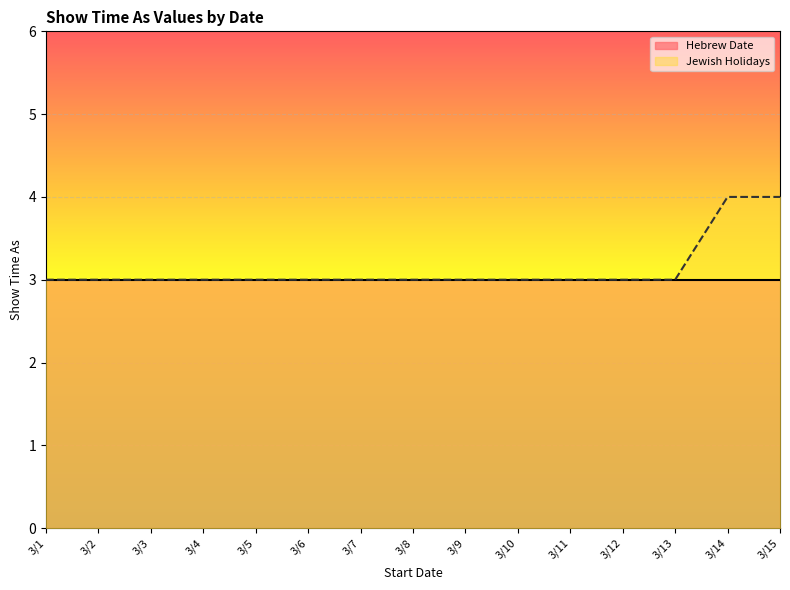

What is the sum of the values at 3/3 and 3/9?

6